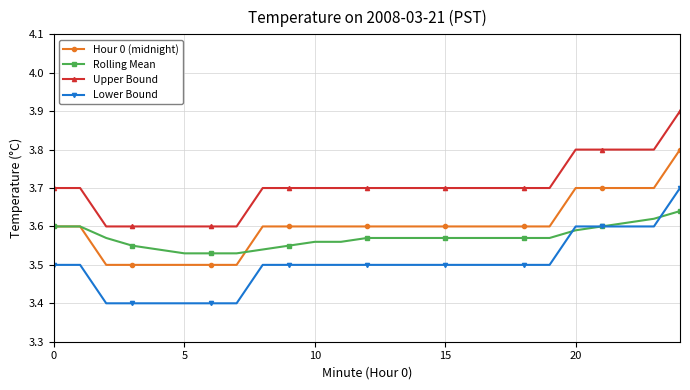

What is the highest value of the Hour 0 (midnight) series?

3.8